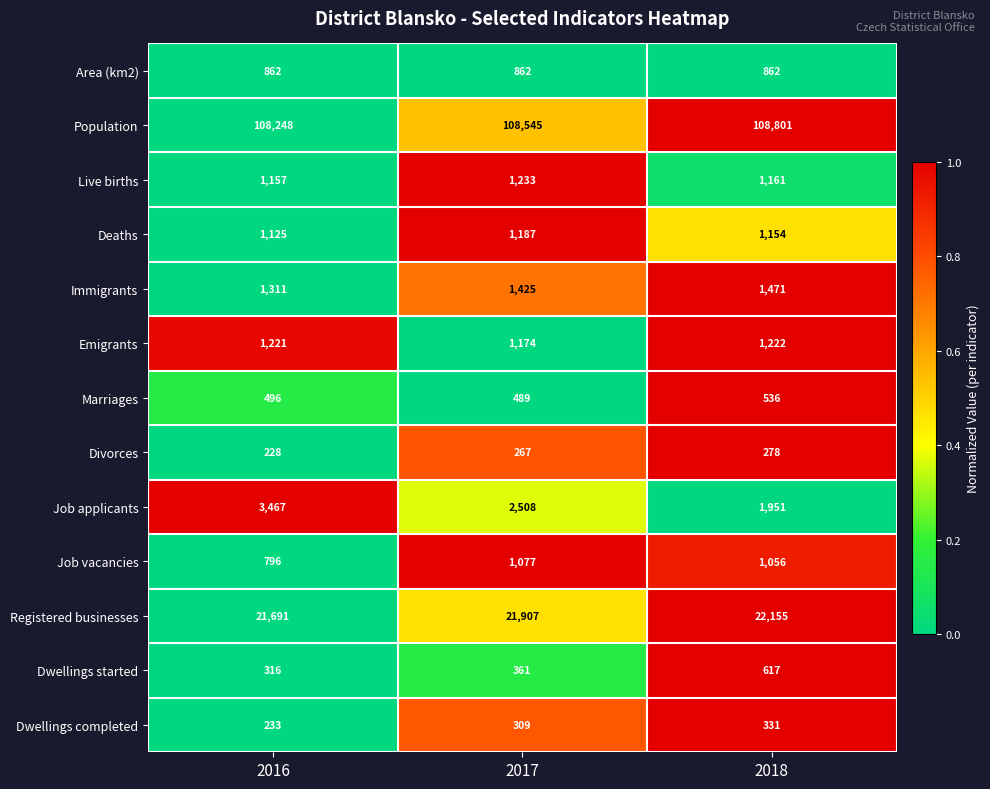

What is the sum of the Job applicants values at 2017 and 2016?

5975